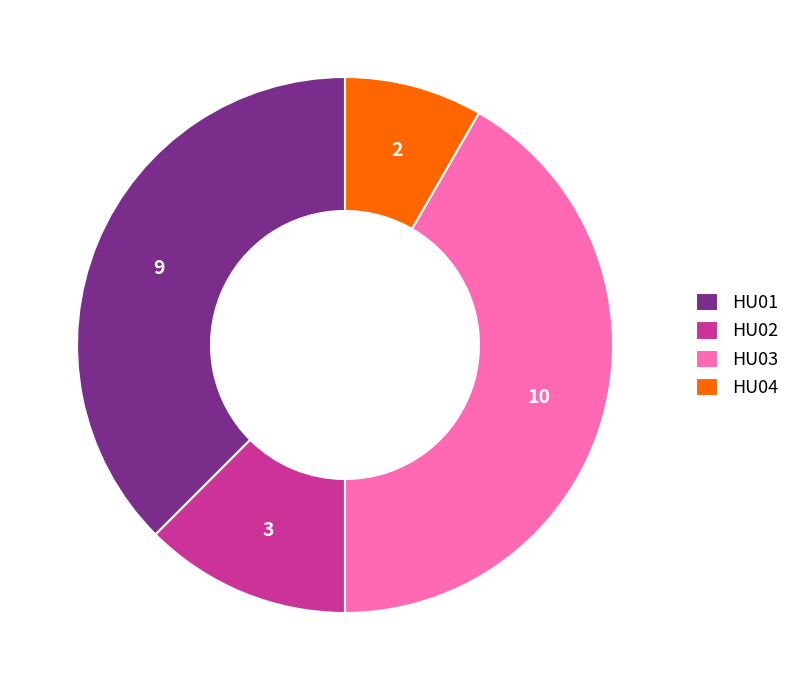

Rank the categories by value from lowest to highest.

HU04, HU02, HU01, HU03